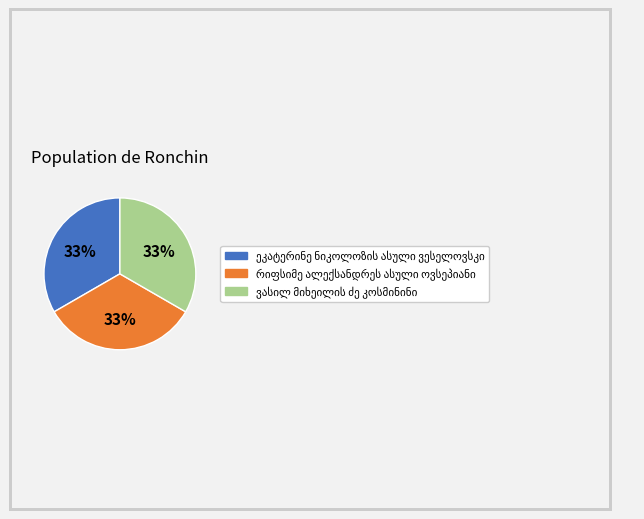

To the nearest percent, what is the average slice percentage?

33%